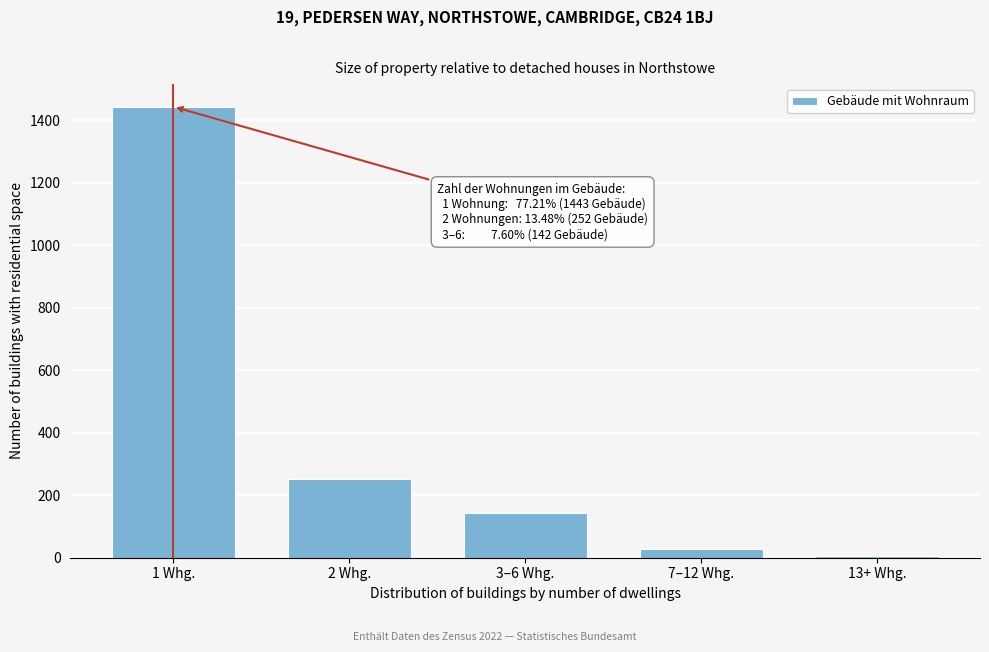

Reading left to right, list all the values displayed in this chart.

1 Whg.=1443	2 Whg.=252	3–6 Whg.=142	7–12 Whg.=27	13+ Whg.=4